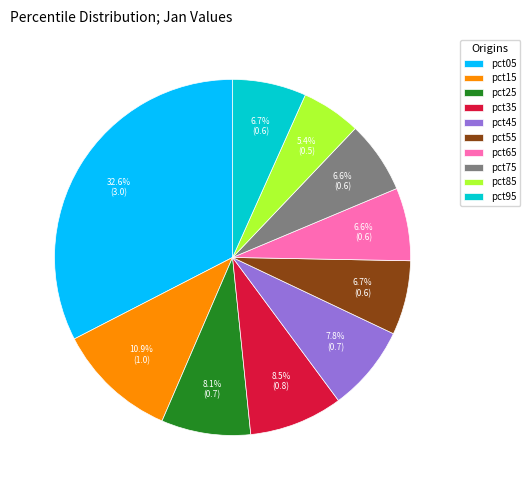

Does any single category account for the majority?

No